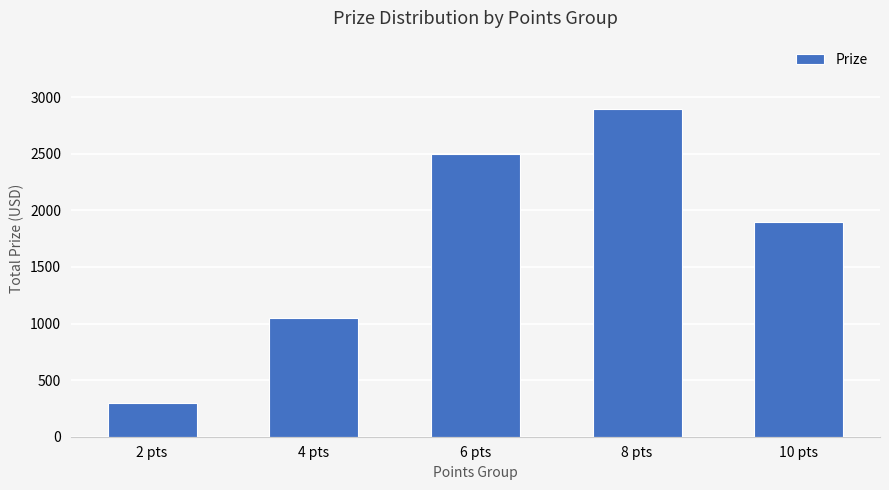

Are the bars grouped side by side (vs. stacked)?

No